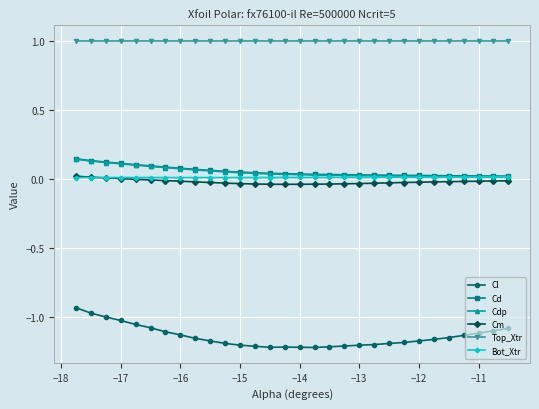

True or false: Bot_Xtr has more than 1 interior local peaks.

True